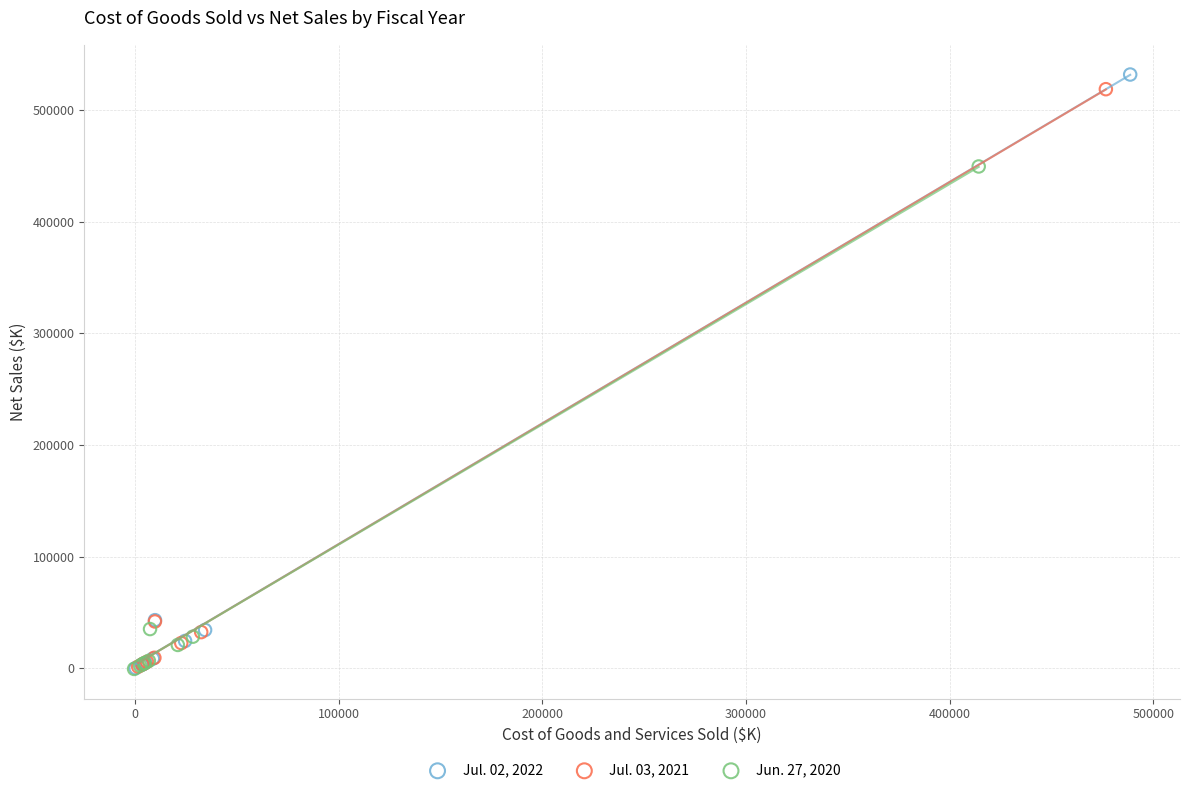

Which series has the largest Y range (max minus min)?

Jul. 02, 2022